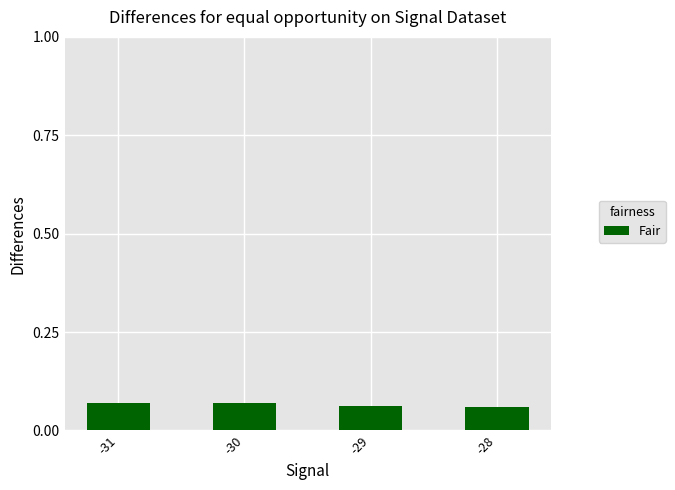

Is it true that the value at -28 is 0.0?

False